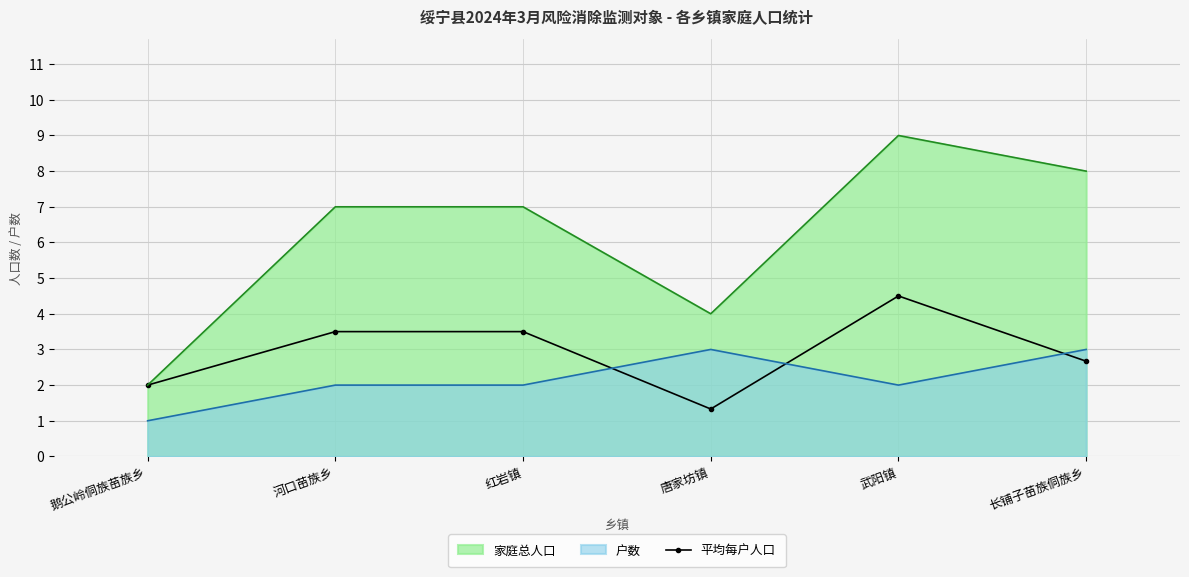

How many data points does each series have?

6